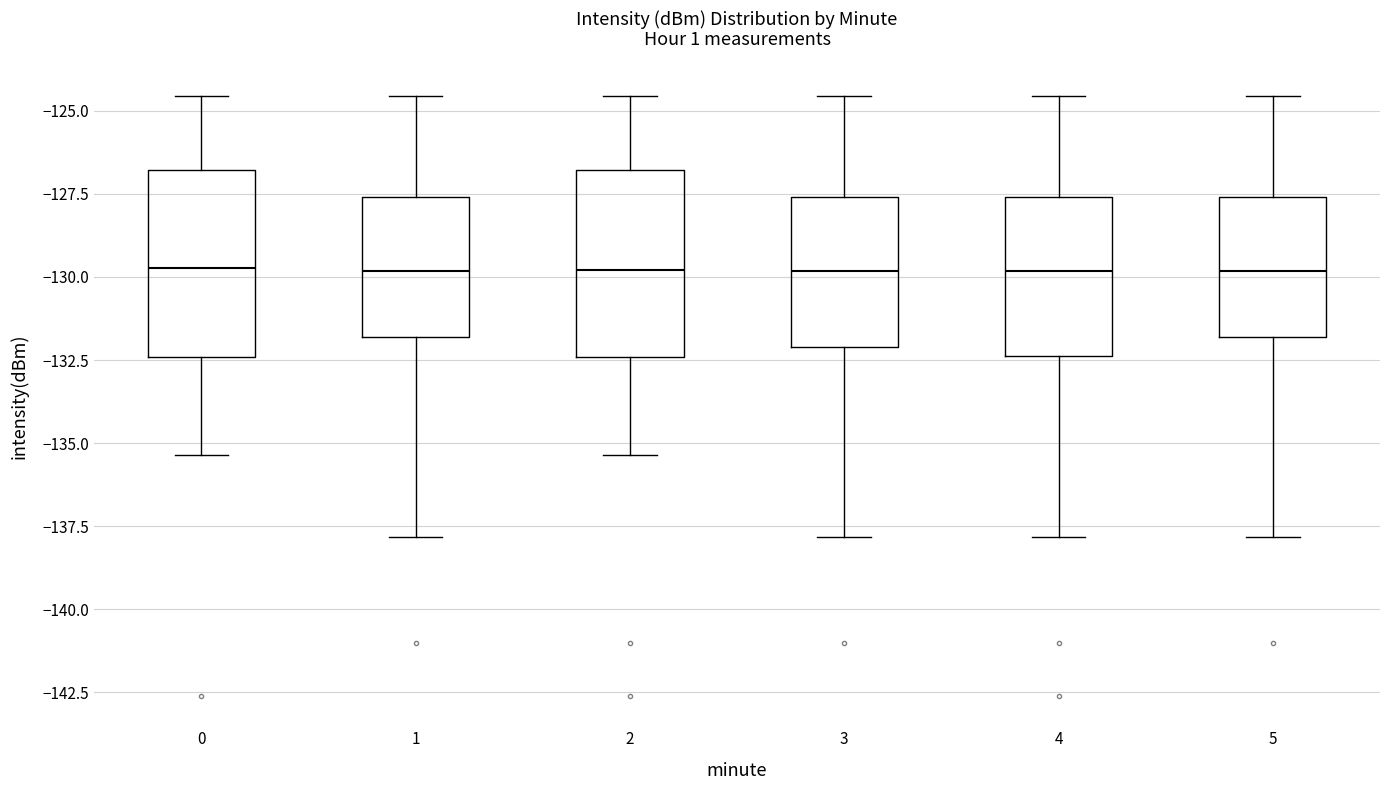

Where is the upper edge of the box at x = 4 on the y-axis? The values are not printed on the chart, so give them approximately, as read against the axis.

-127.5